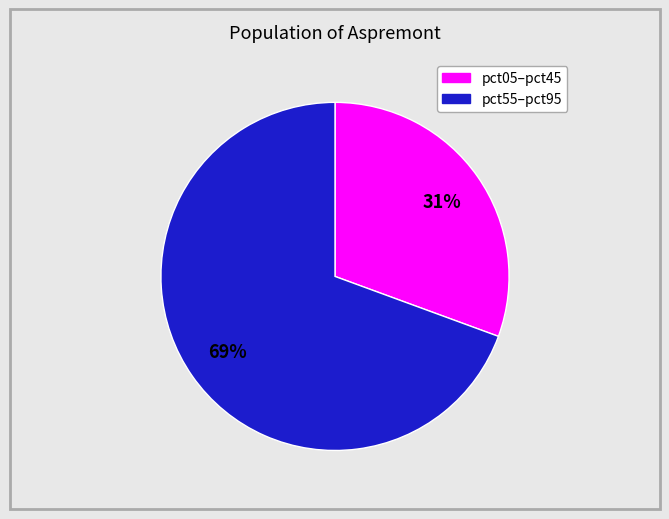

Is there any slice that represents more than half of the pie?

Yes